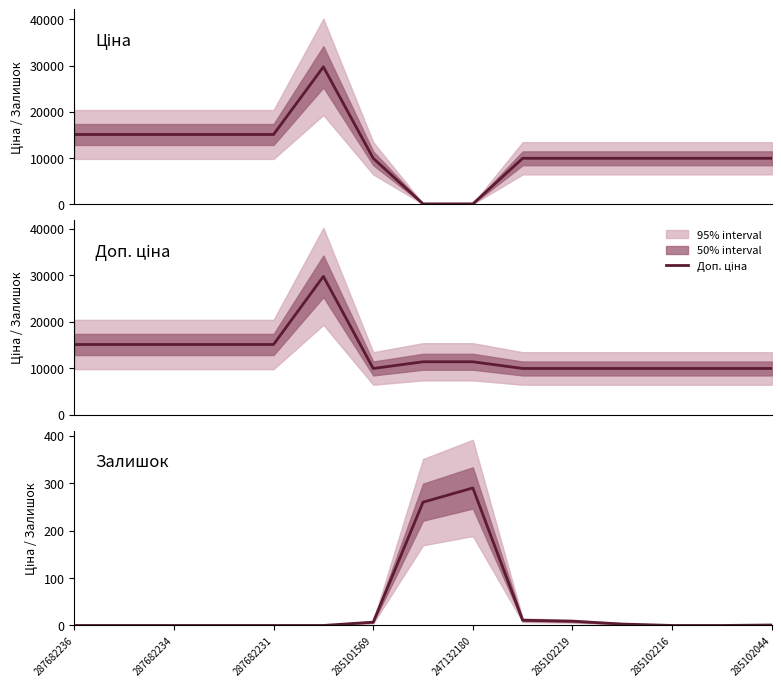

True or false: Ціна and Доп. ціна cross at least once.

False